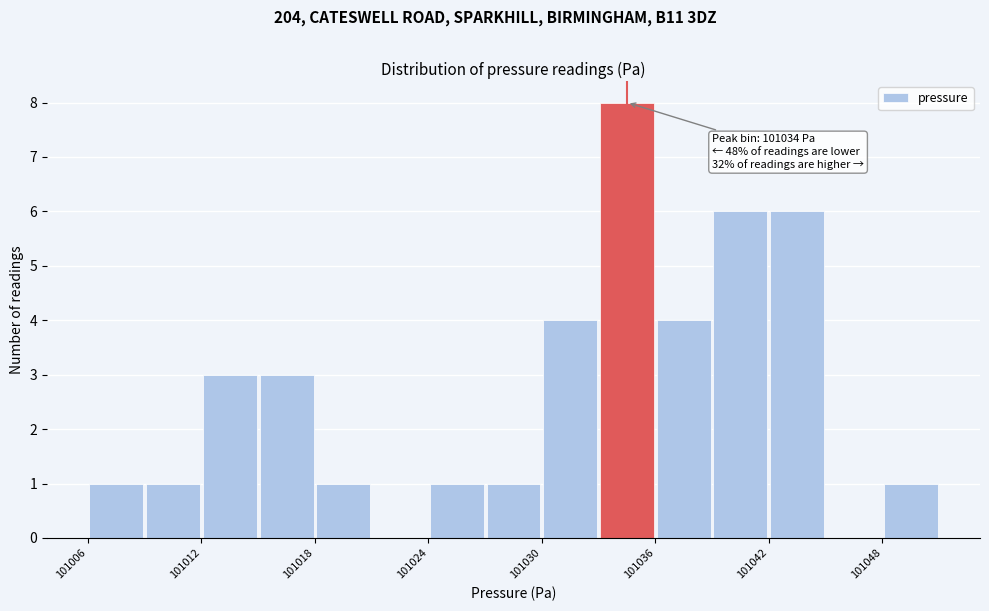

Around what value on the x-axis is the tallest bar? Give the approximate position of its centre, as read against the axis.

101034